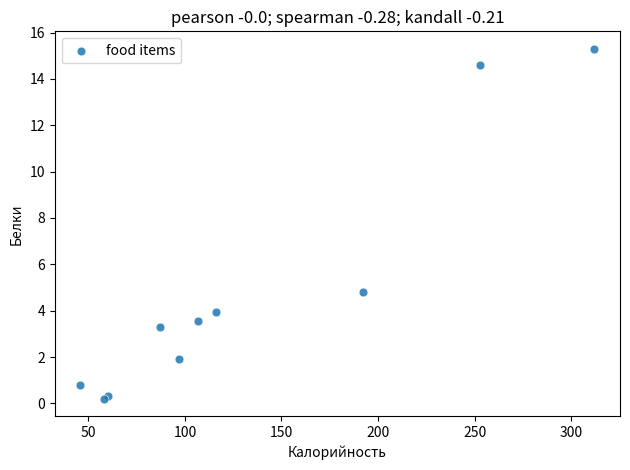

What Y value in the scatter plot is closest to 7?

4.8